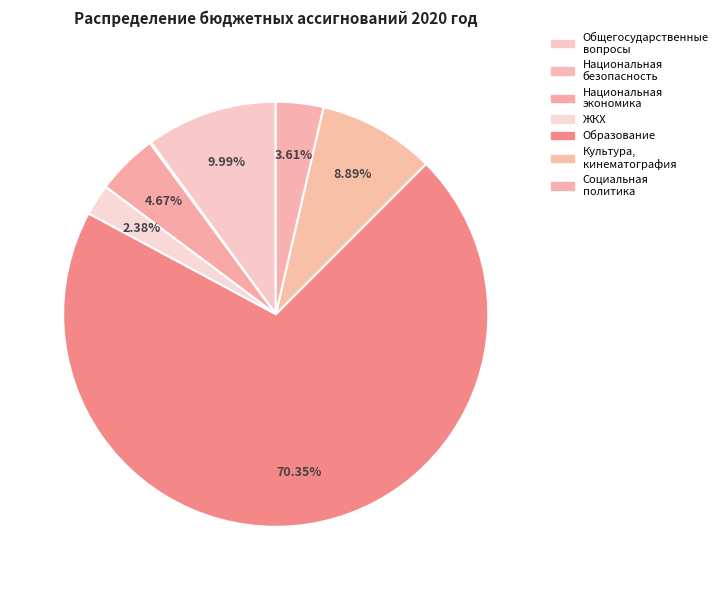

What is the largest slice in the pie chart?

ОБРАЗОВАНИЕ